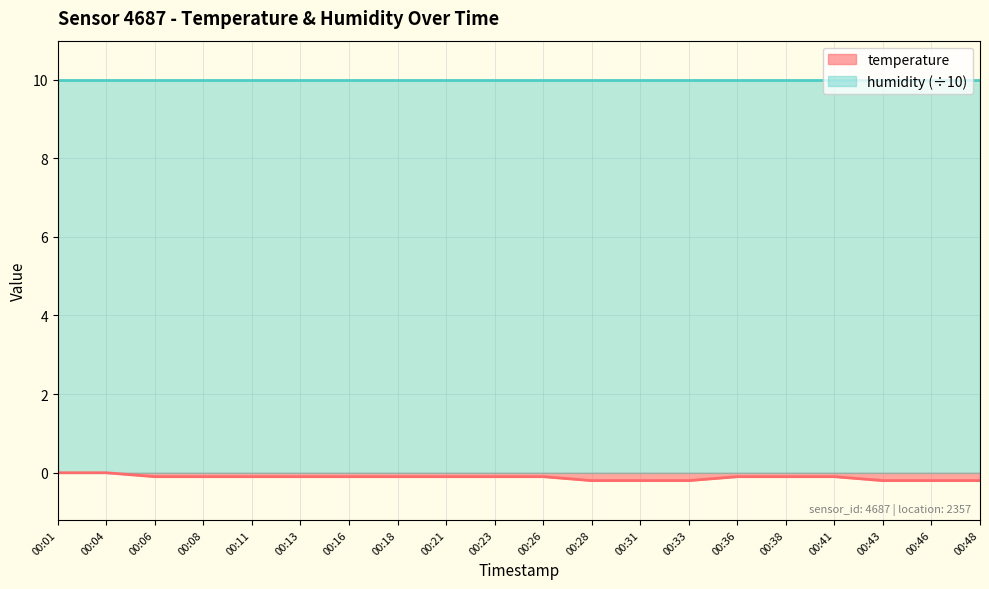

What is the difference between the values at 00:48 and 00:18?

0.1